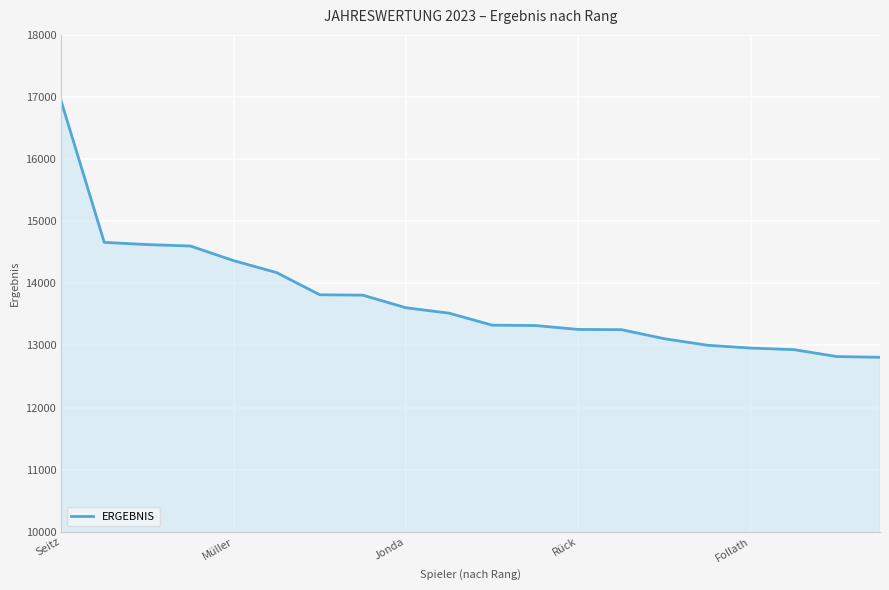

What is the greatest value displayed?

16934